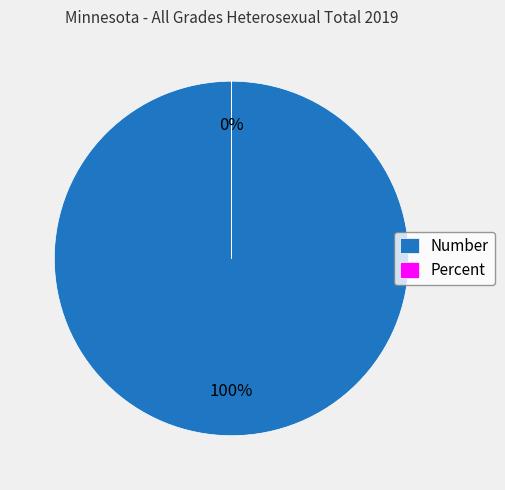

The Percent slice represents 0% of the pie. True or false?

True